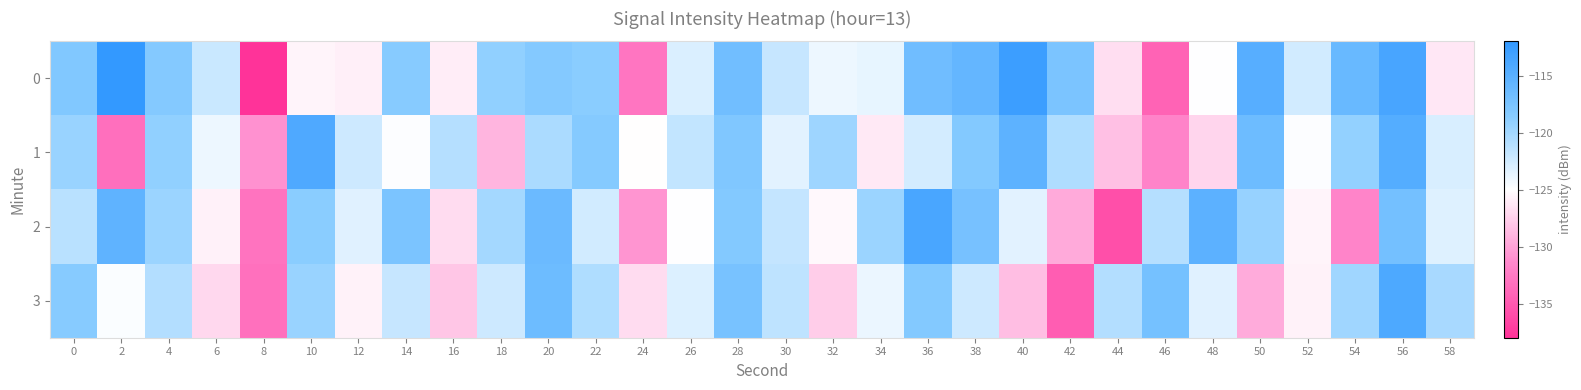

How many categories are shown in the chart?

30